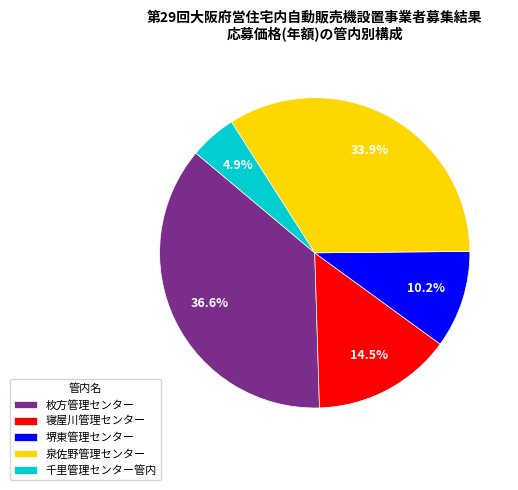

To the nearest percent, what is the difference between the largest and smallest slice percentages?

32%